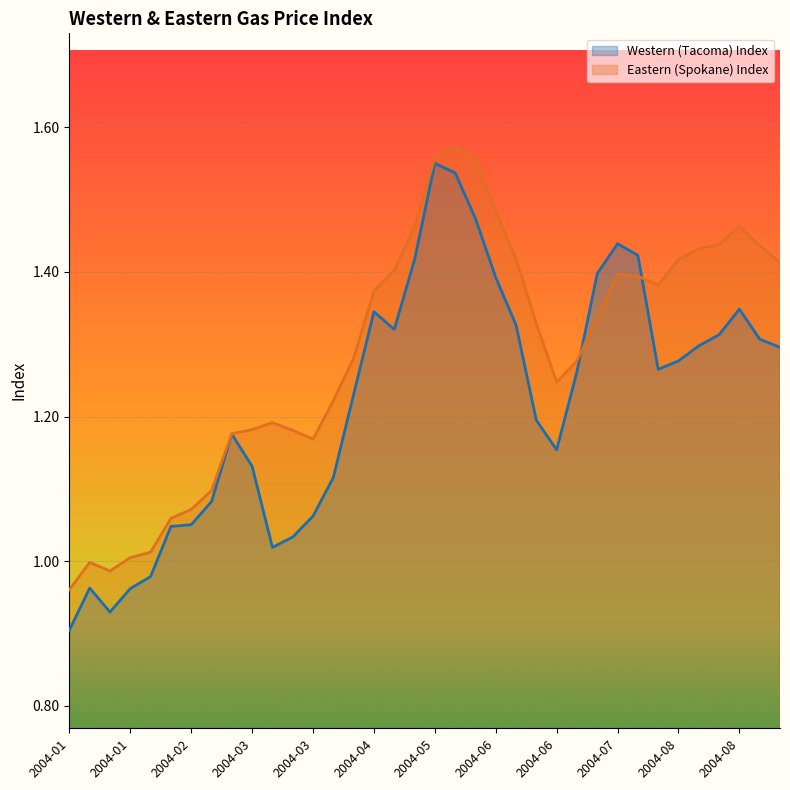

How many lines are shown in the chart?

2